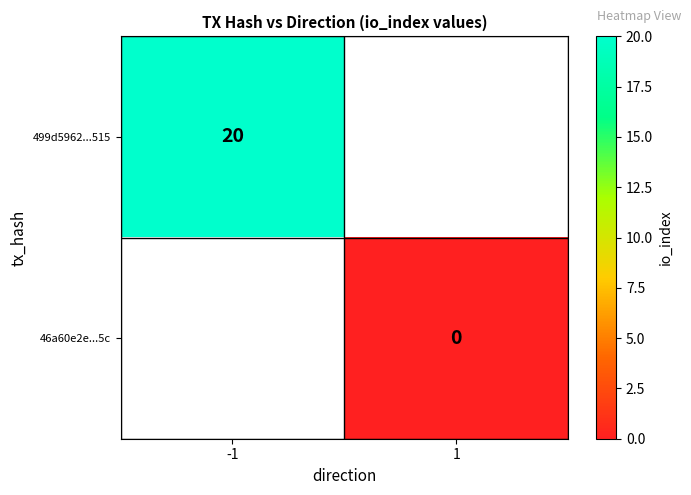

How many series are shown in this chart?

2